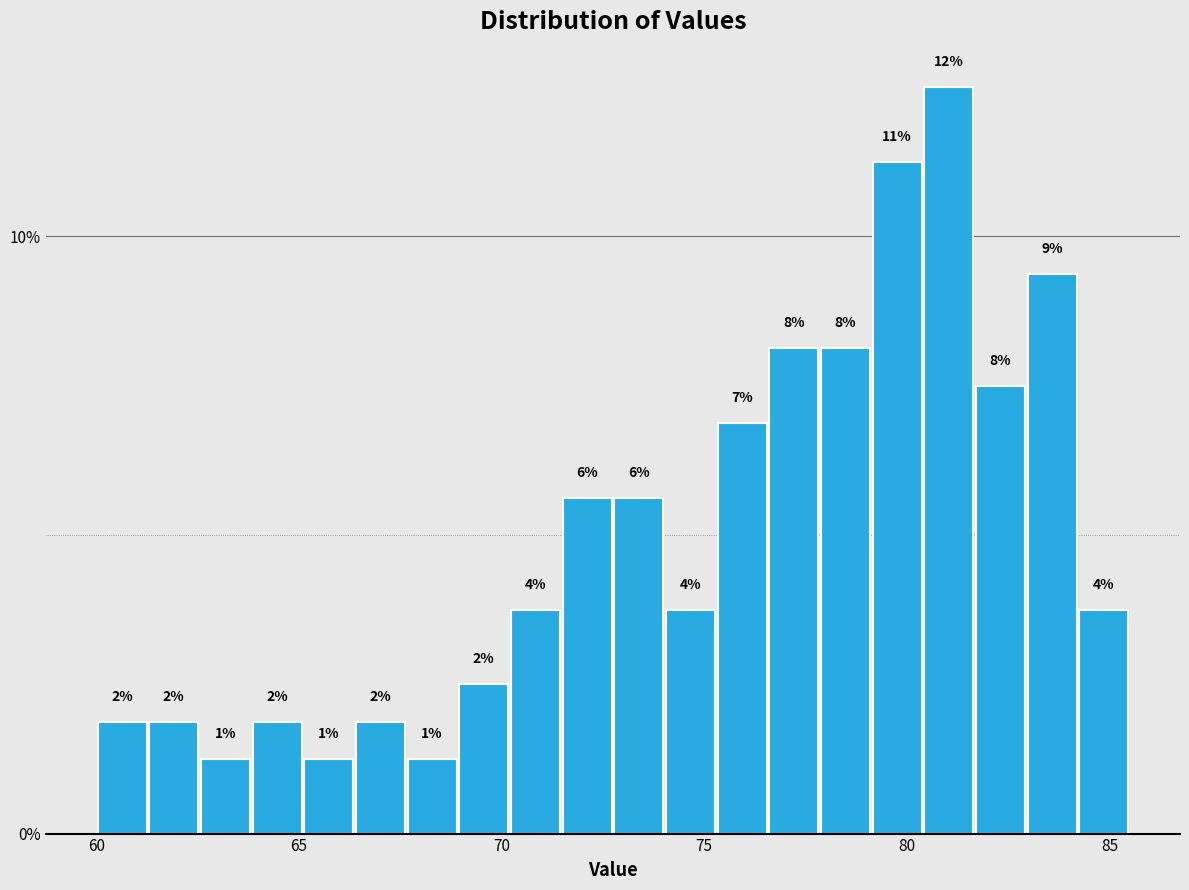

Read against the x-axis, roughly where is the centre of the tallest bar?

81.0